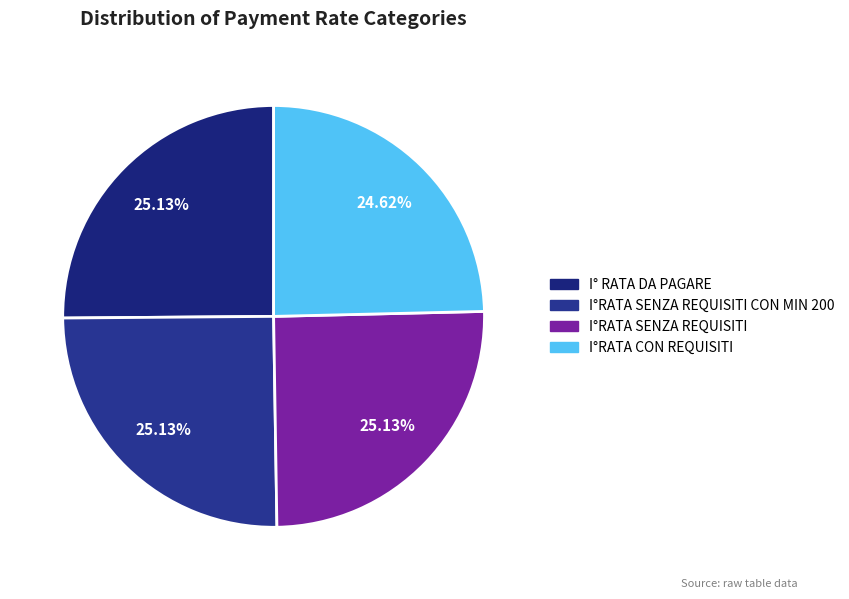

Rank the categories by value from lowest to highest.

I°RATA CON REQUISITI, I° RATA DA PAGARE, I°RATA SENZA REQUISITI CON MIN 200, I°RATA SENZA REQUISITI